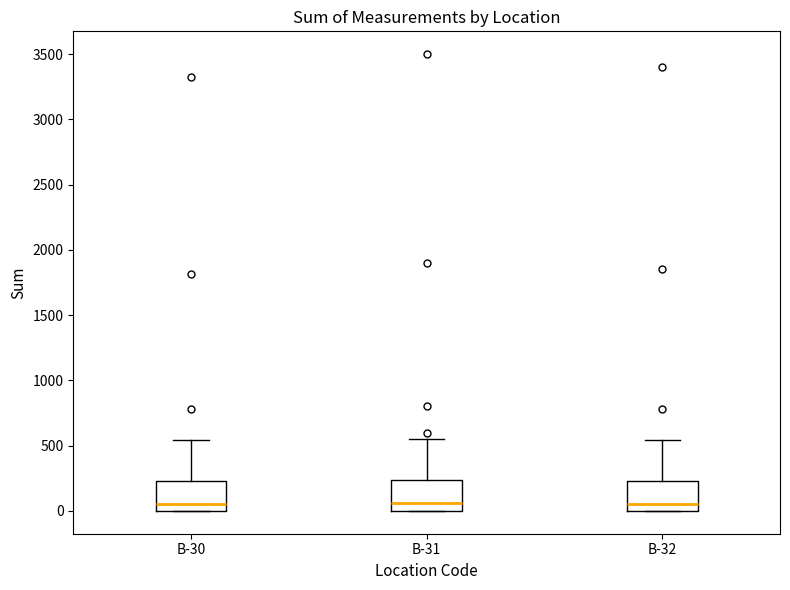

Reading left to right, read every box against the y-axis: the position of its median line, the range the box covers, and the ends of its whiskers. The values are not printed on the chart, so give them approximately, as read against the axis.

B-30: median 50, box 0 to 250, whiskers 0 to 550
B-31: median 50, box 0 to 250, whiskers 0 to 550
B-32: median 50, box 0 to 250, whiskers 0 to 550